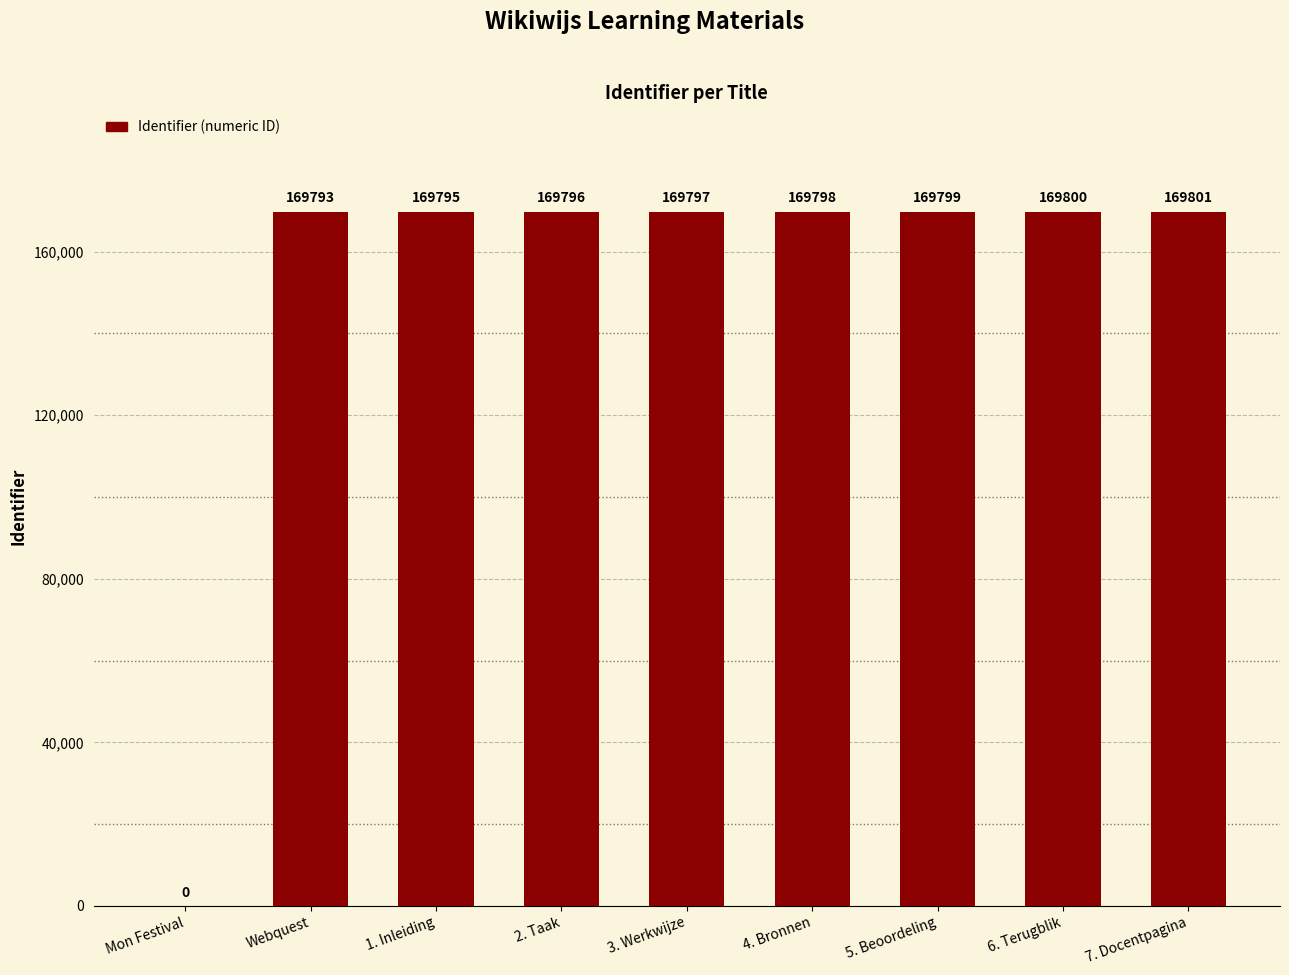

How many series are shown in this chart?

1